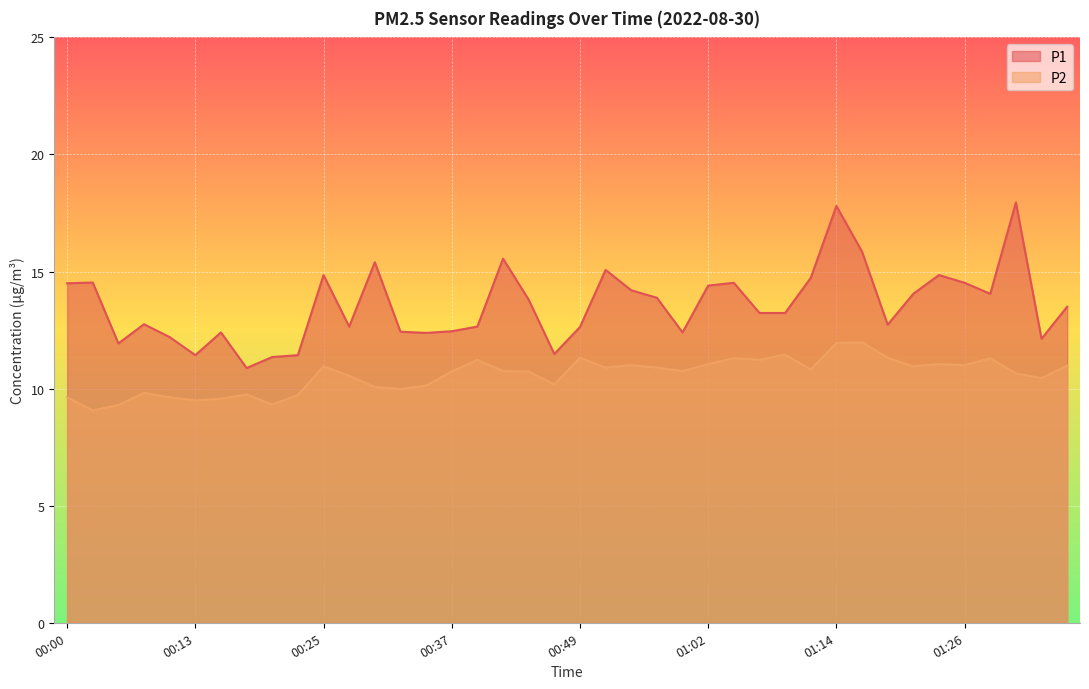

What is the label of the 13th point from the right?

01:06